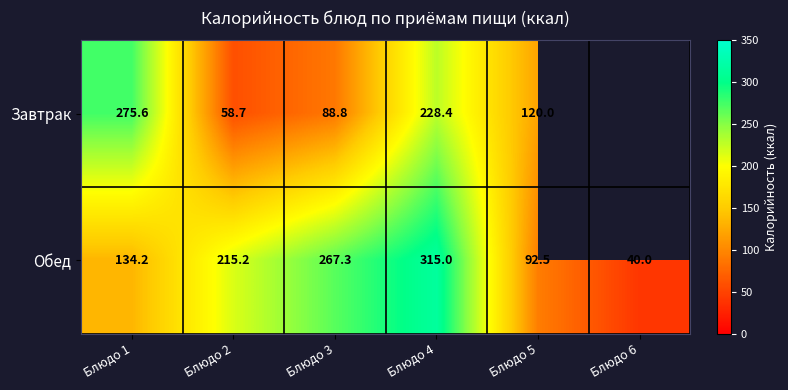

What is the difference between the maximum and second lowest values in the Обед series?

222.5